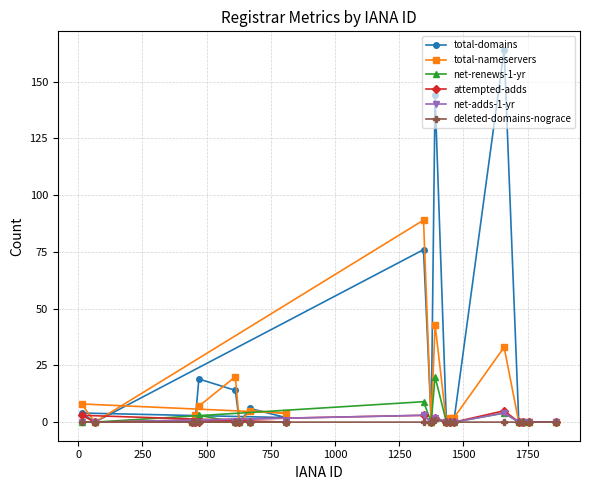

Which series has the largest range (max minus min)?

total-domains